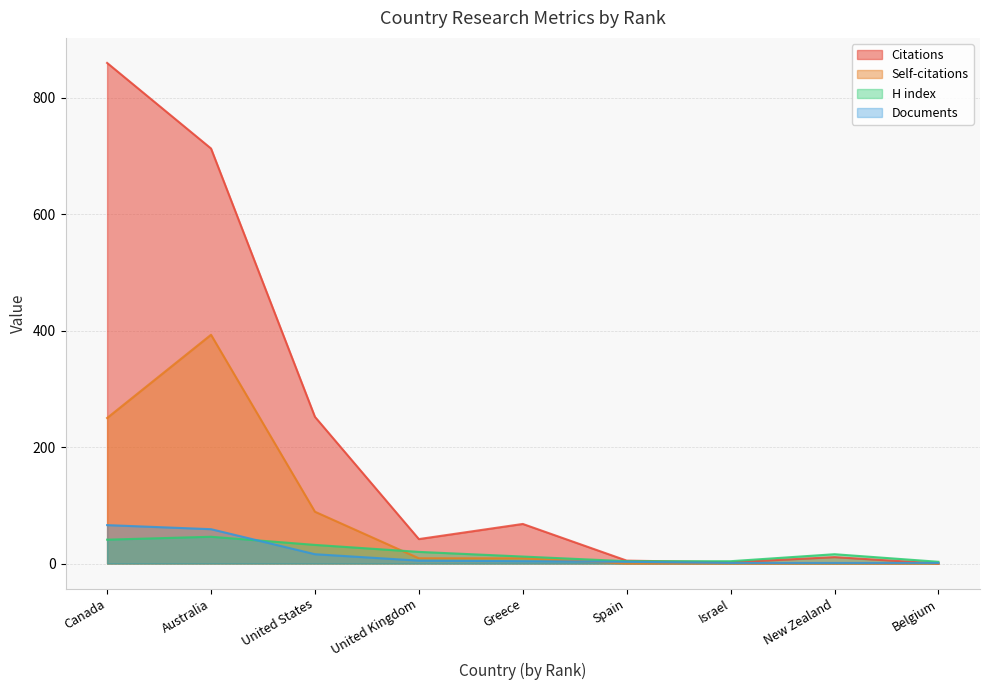

At which category is the sum across all series the highest?

Canada